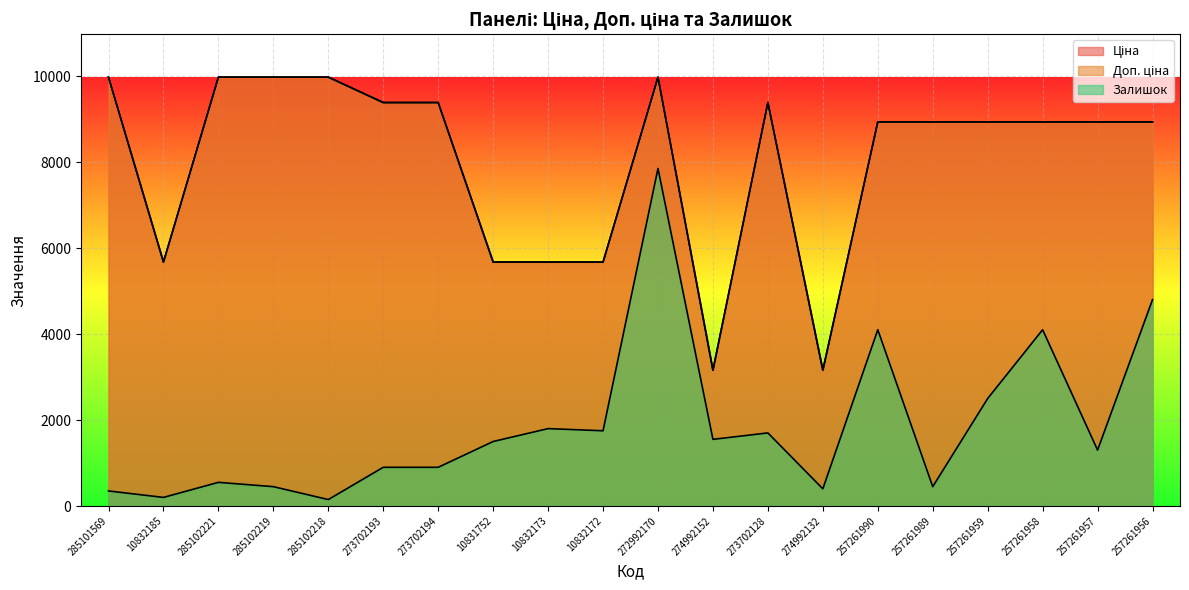

True or false: Ціна and Доп. ціна cross at least once.

False